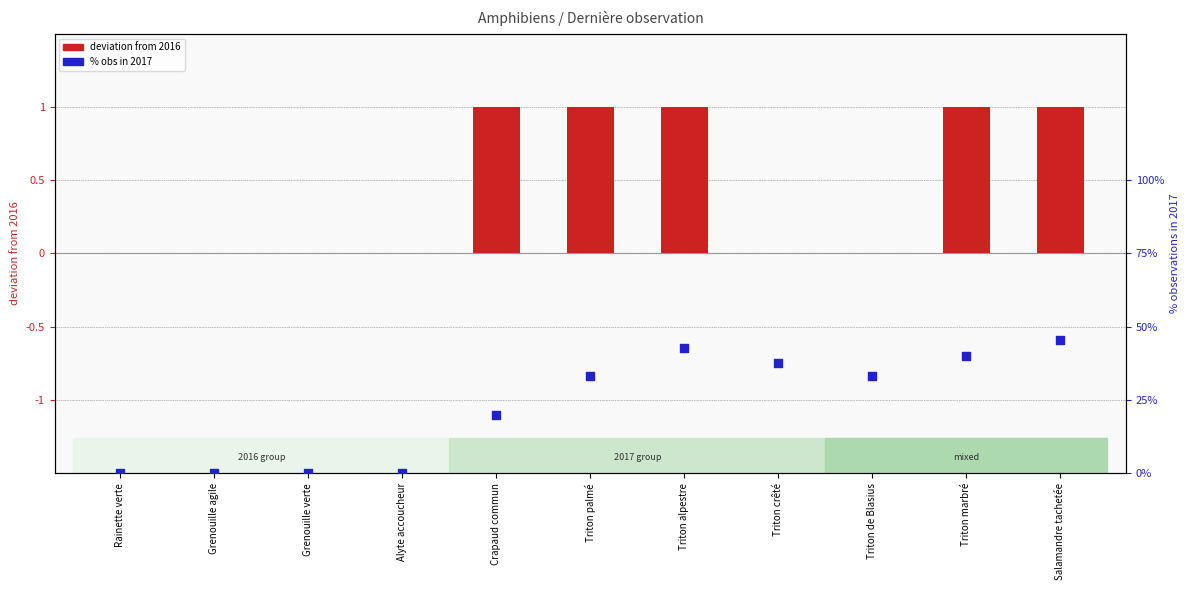

At which category is the sum across all series the highest?

Salamandre tachetée